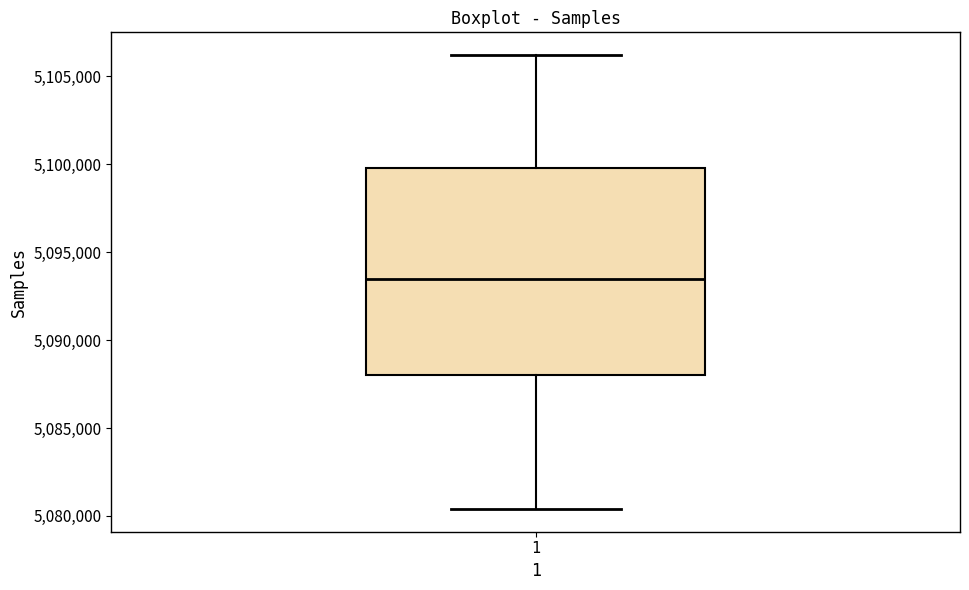

Where is the upper edge of the box at x = 1 on the y-axis? The values are not printed on the chart, so give them approximately, as read against the axis.

5100000